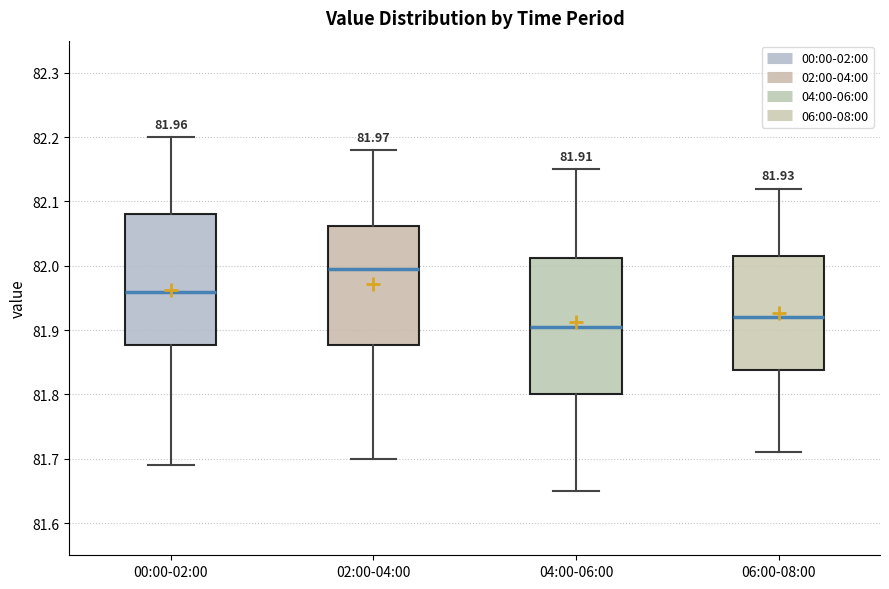

Which box has the lowest median line?

04:00-06:00